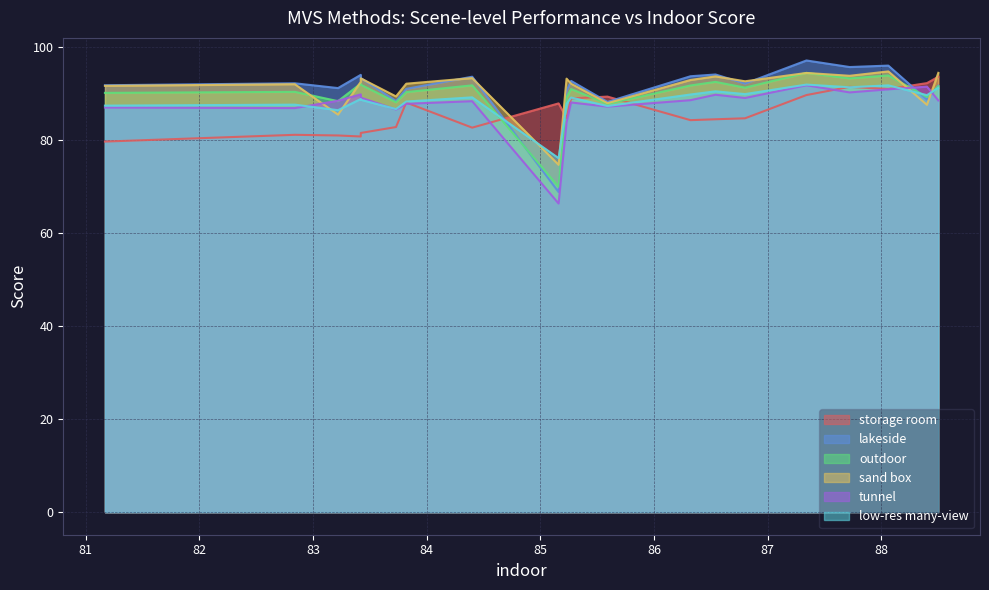

The sand box series shows 94.3 at 87.34. True or false?

True